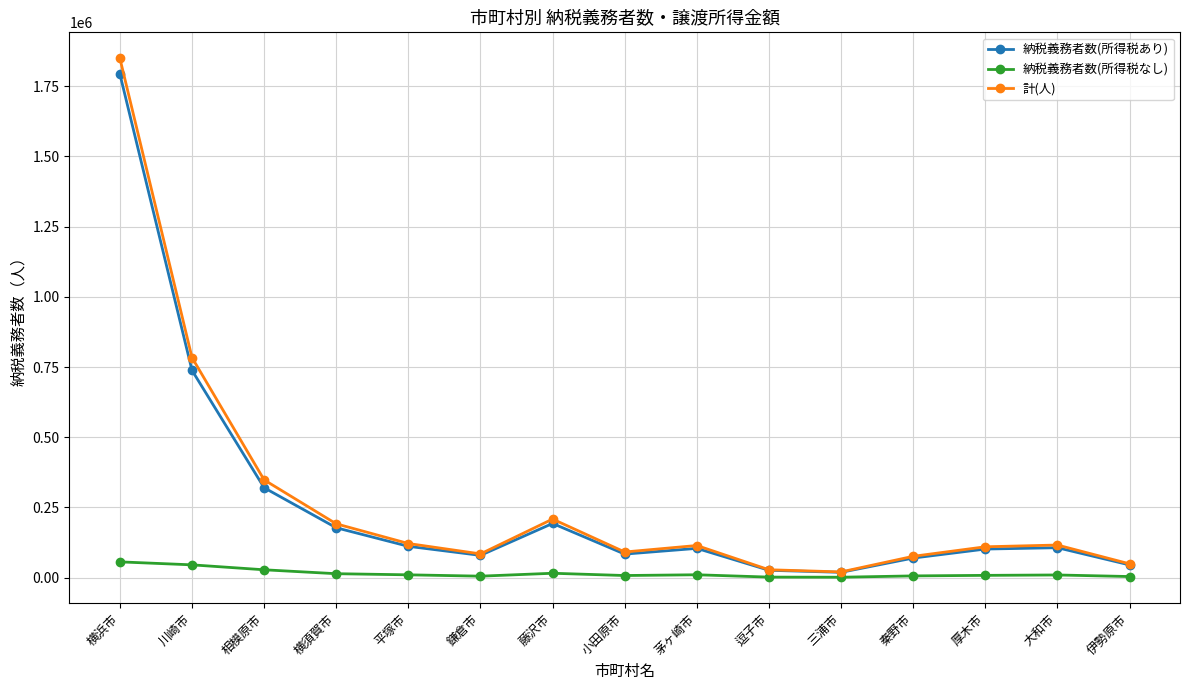

Which series has the largest range (max minus min)?

計(人)